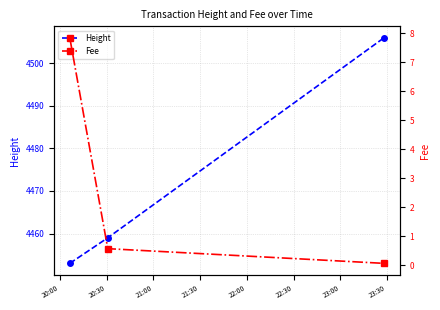

How many lines are shown in the chart?

2